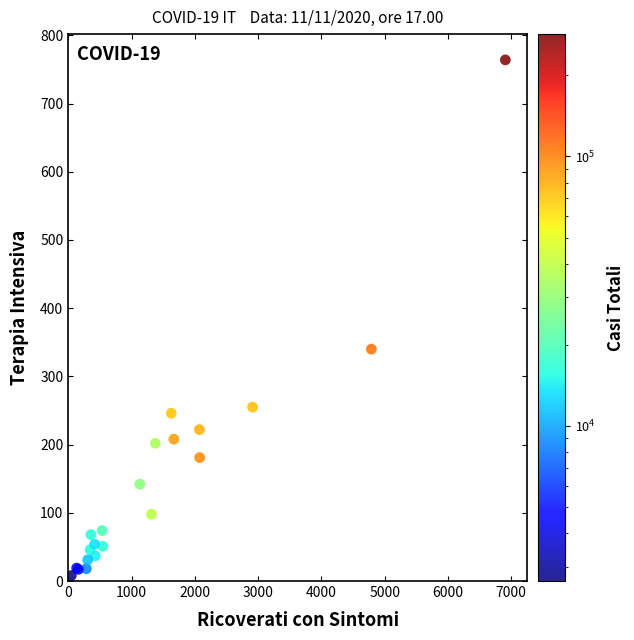

What Y value in the scatter plot is closest to 386?

340